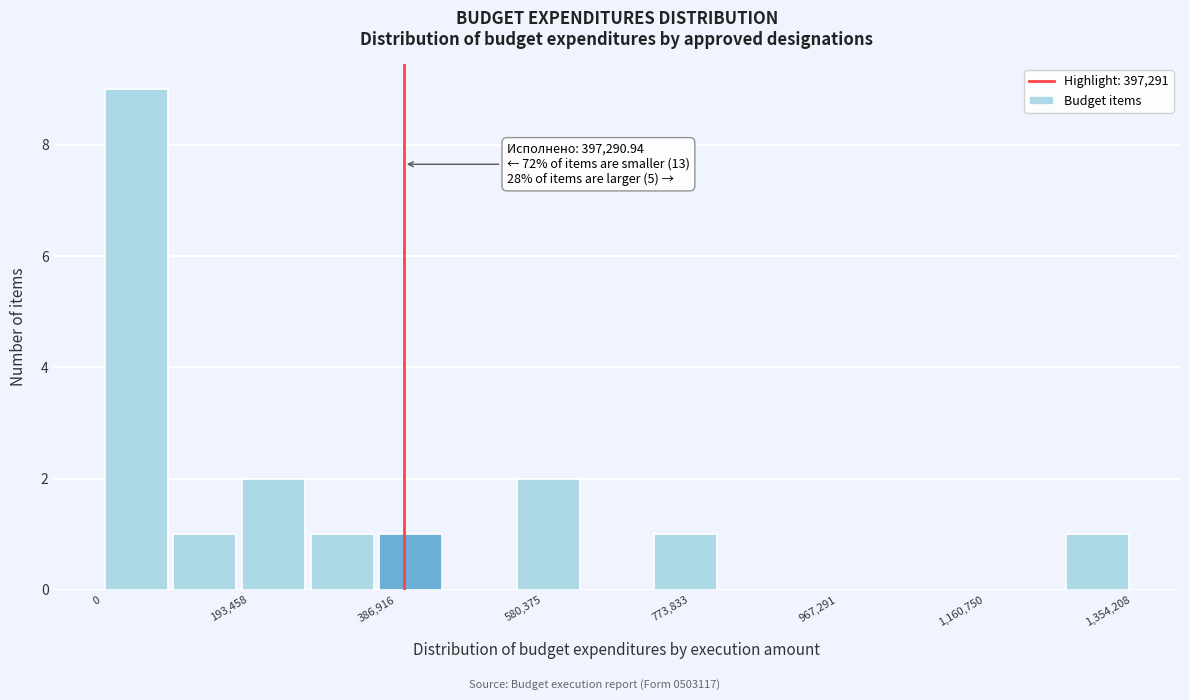

Which range on the x-axis has the tallest bar?

0 to 100000